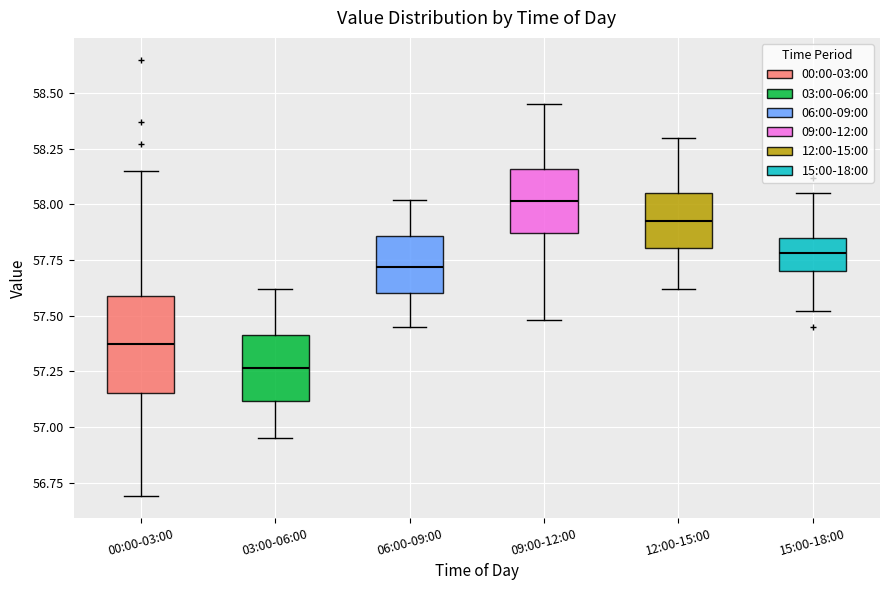

Comparing the boxes themselves (not the whiskers), which one is the tallest?

00:00-03:00